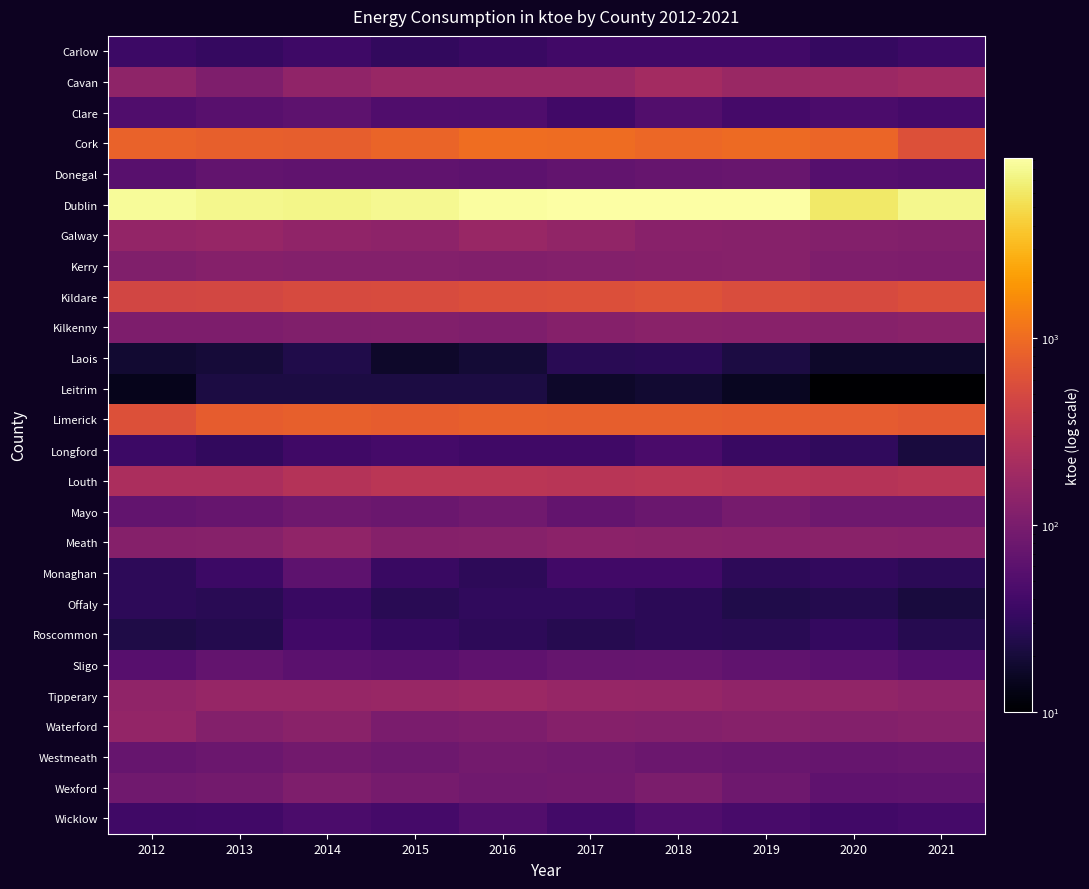

Which series has the largest total across all categories?

Dublin